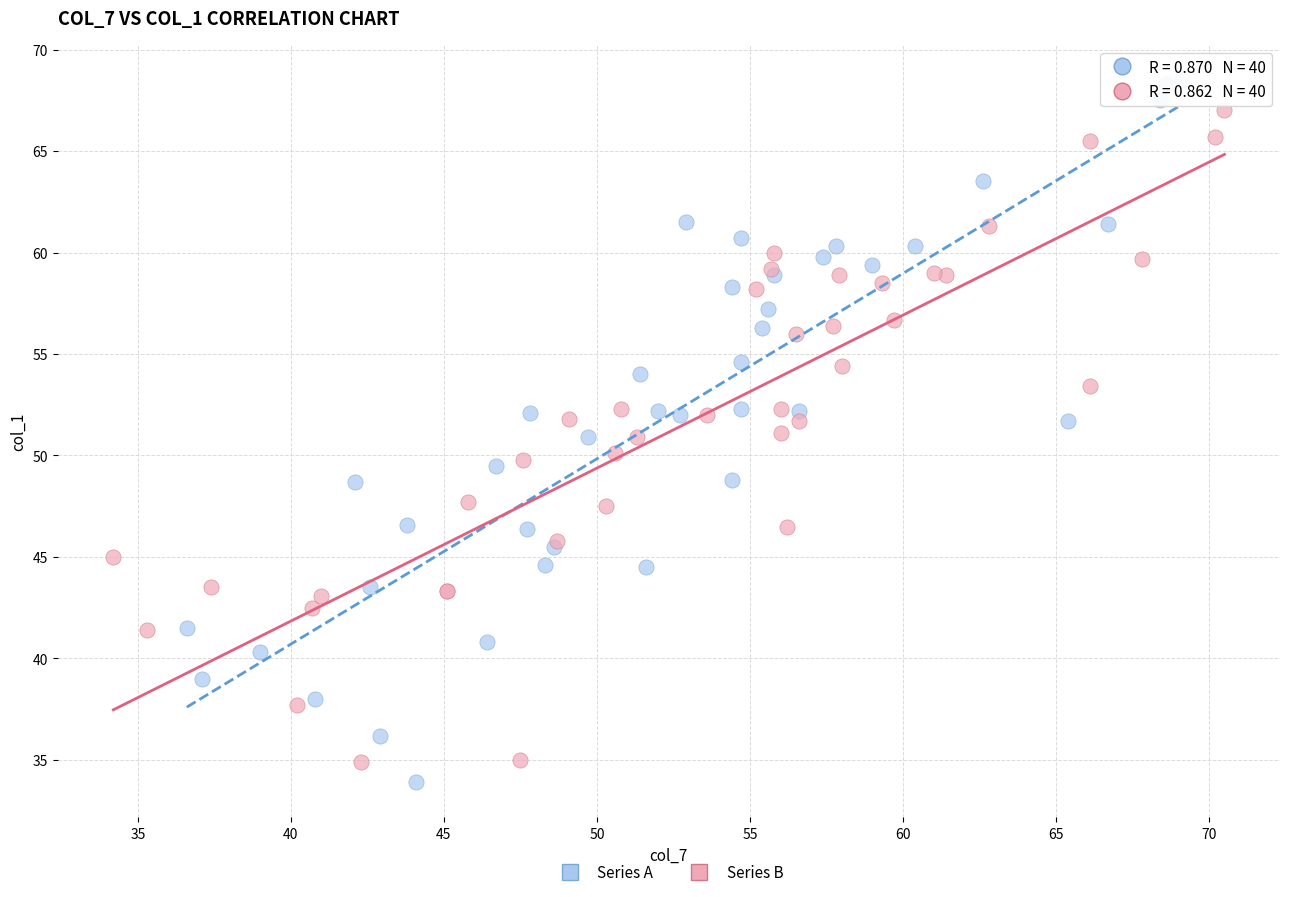

Which series has the largest Y range (max minus min)?

Series A